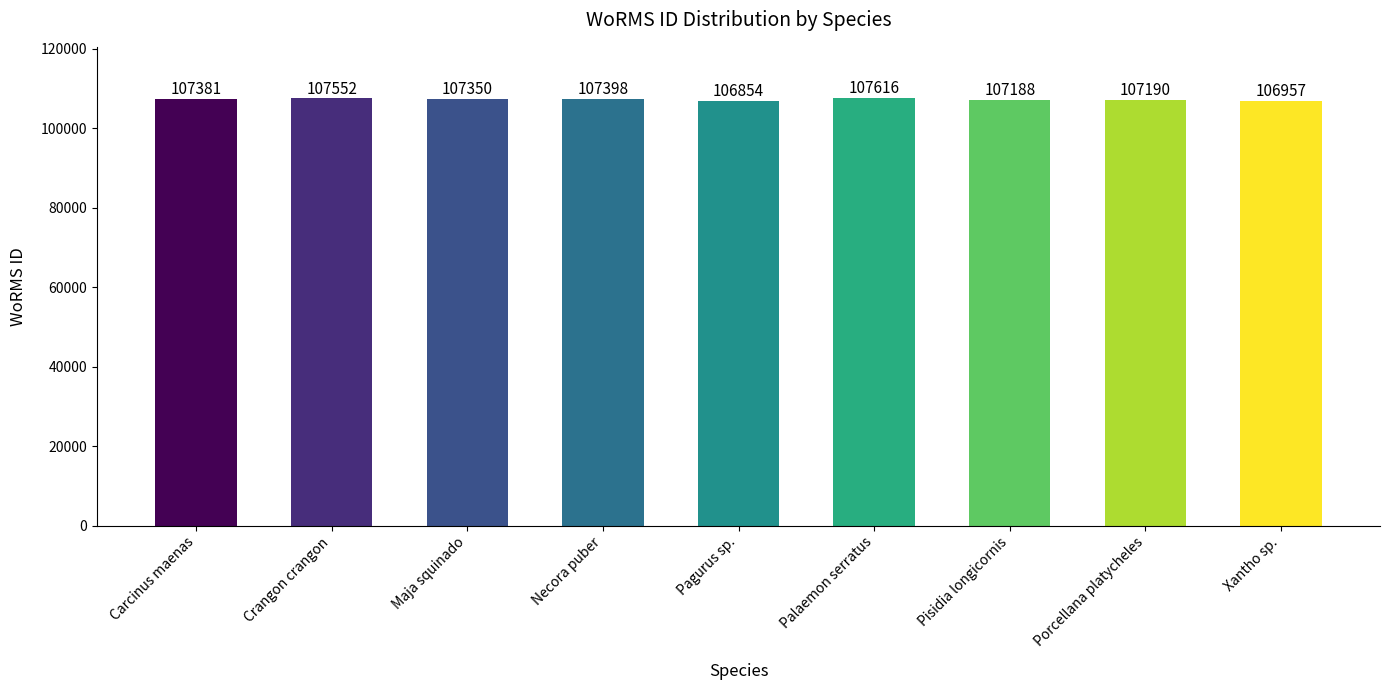

What is the value of the 2nd bar from the left?

107552